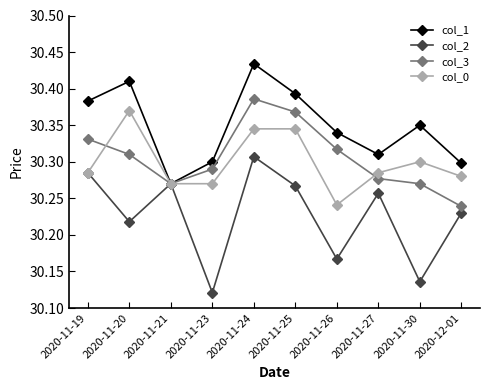

In col_1, how many points are higher than both neighbors (excluding endpoints)?

3